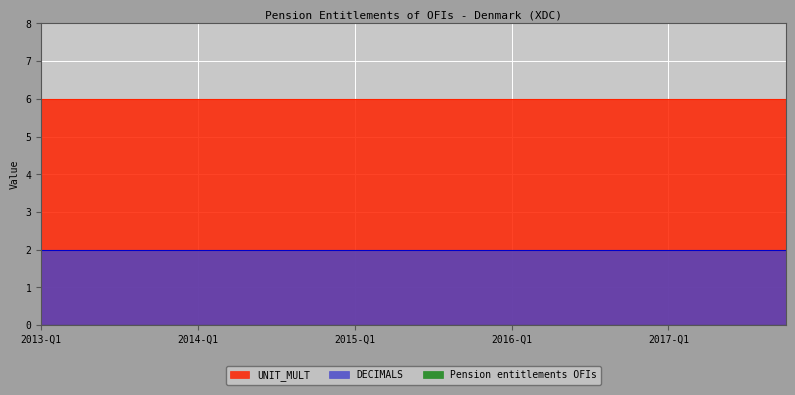

Which series has the largest total across all categories?

UNIT_MULT